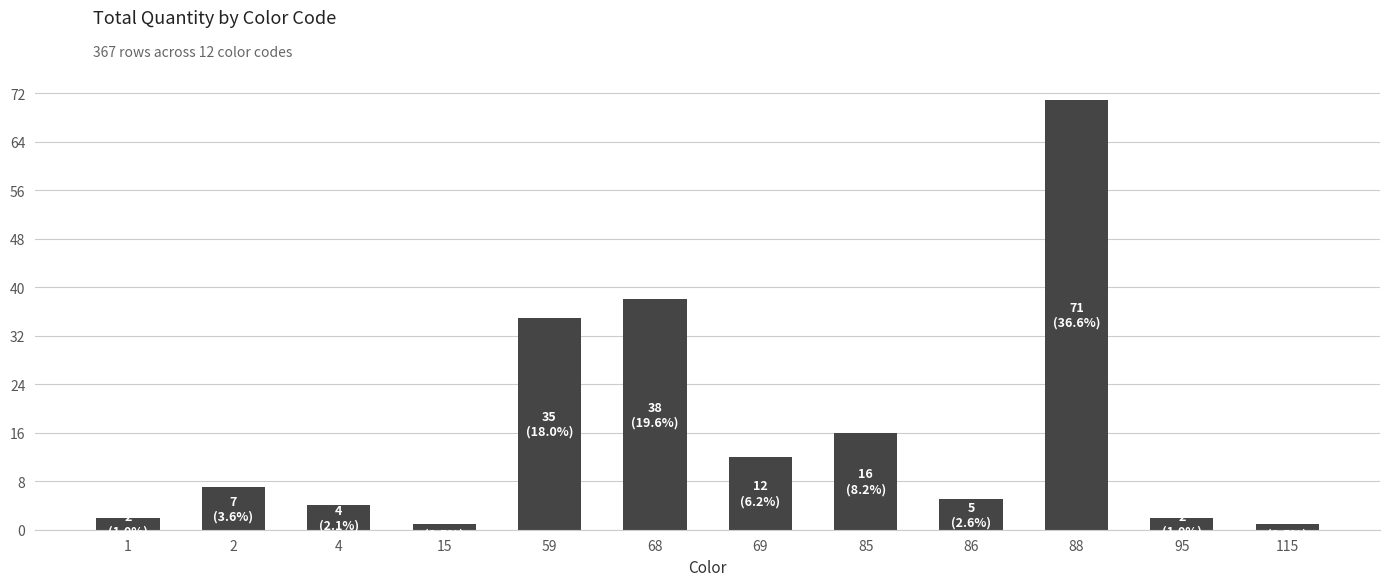

Reading right to left, list all the values displayed in this chart.

1	2	71	5	16	12	38	35	1	4	7	2